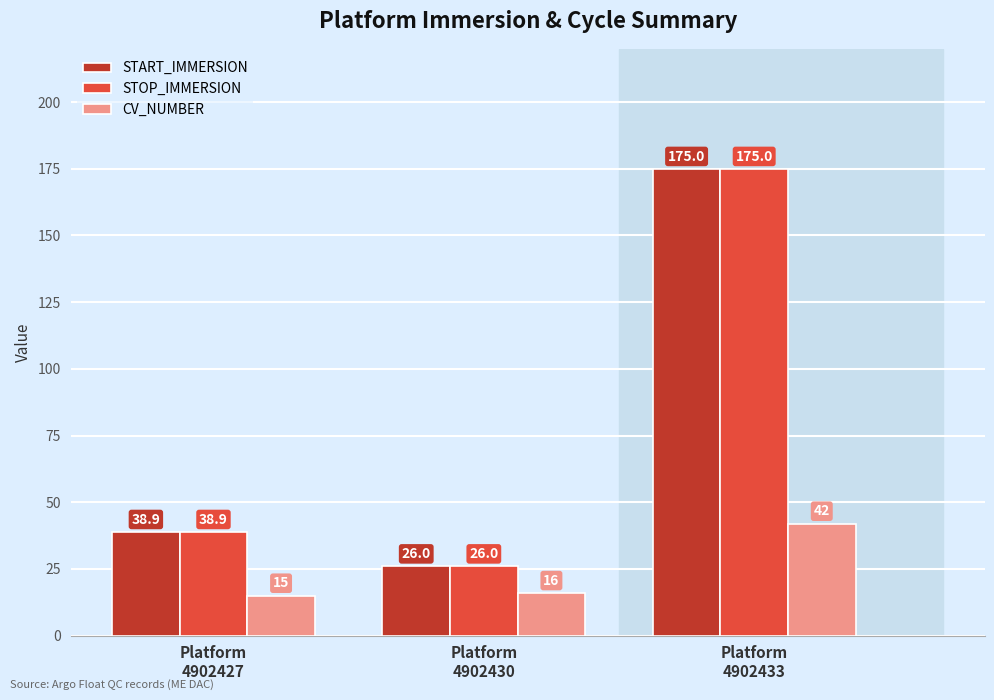

What is the minimum value for STOP_IMMERSION?

26.0